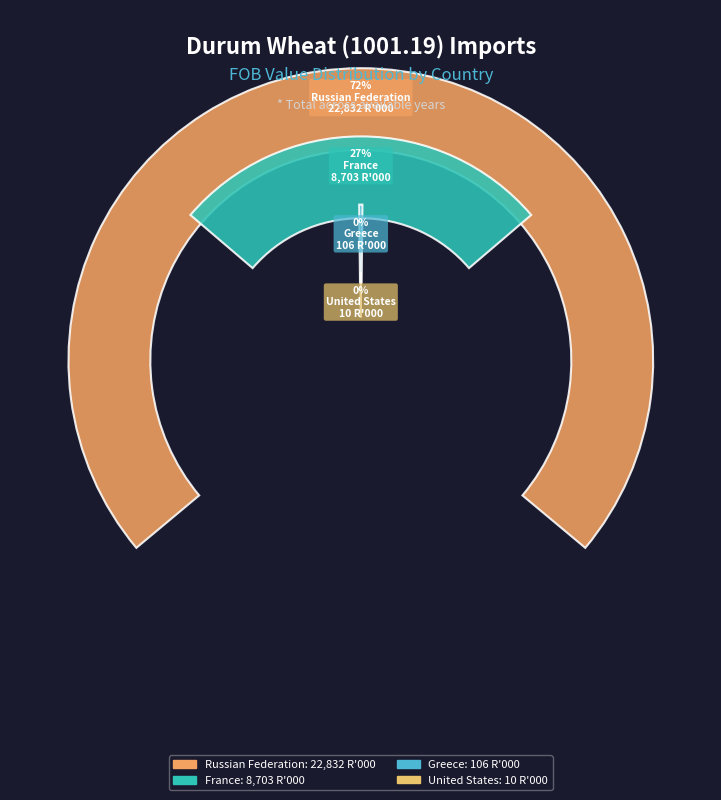

The United States slice represents 1% of the pie. True or false?

False